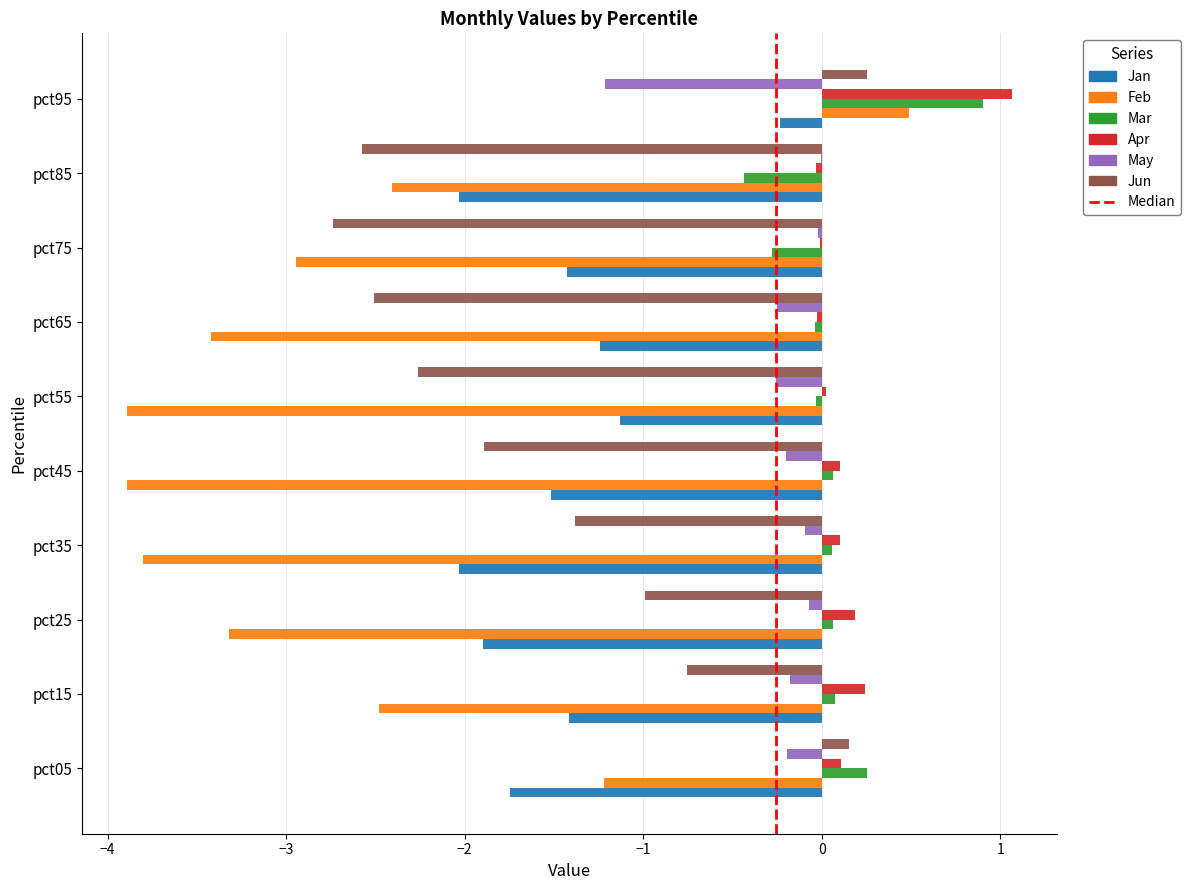

Count the number of categories in the chart.

10